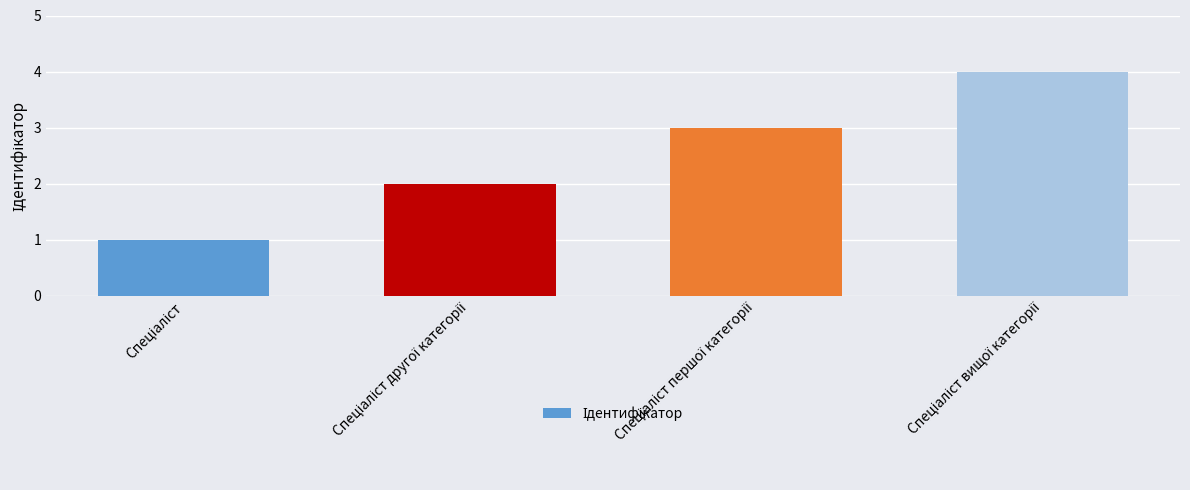

What is the smallest value displayed?

1